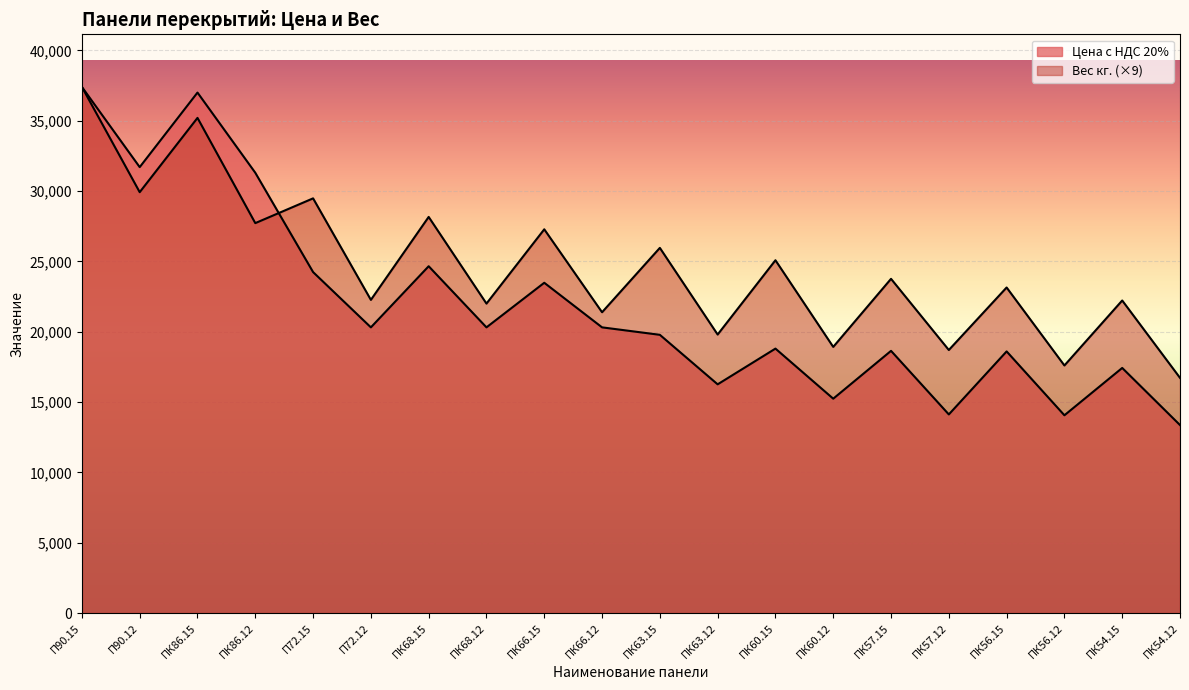

What is the sum of all Вес кг. values?

492712.0